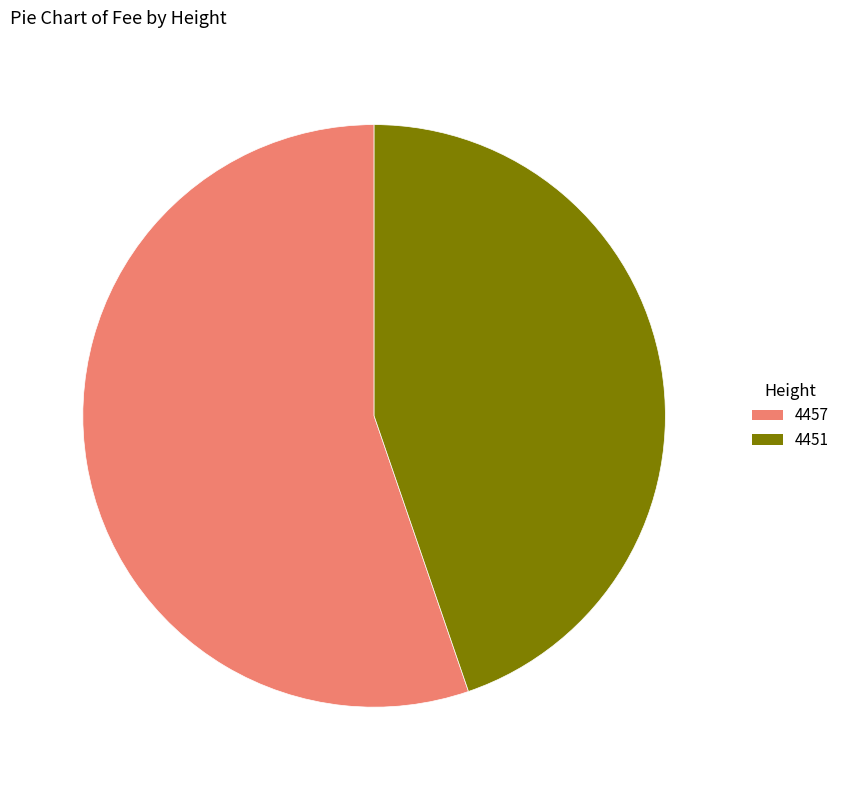

Which slice is the smallest?

4451